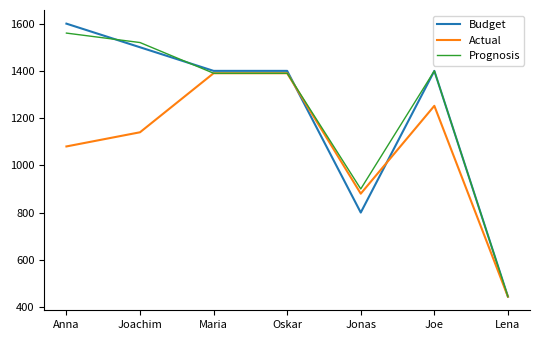

Is the value of Prognosis at Lena greater than the value of Budget at Jonas?

No